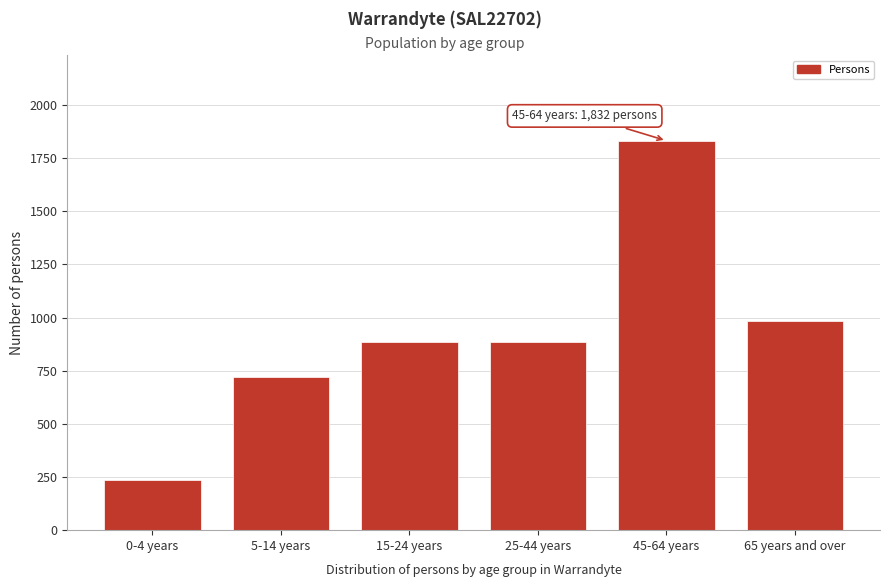

What is the label of the 2nd bar from the right?

45-64 years